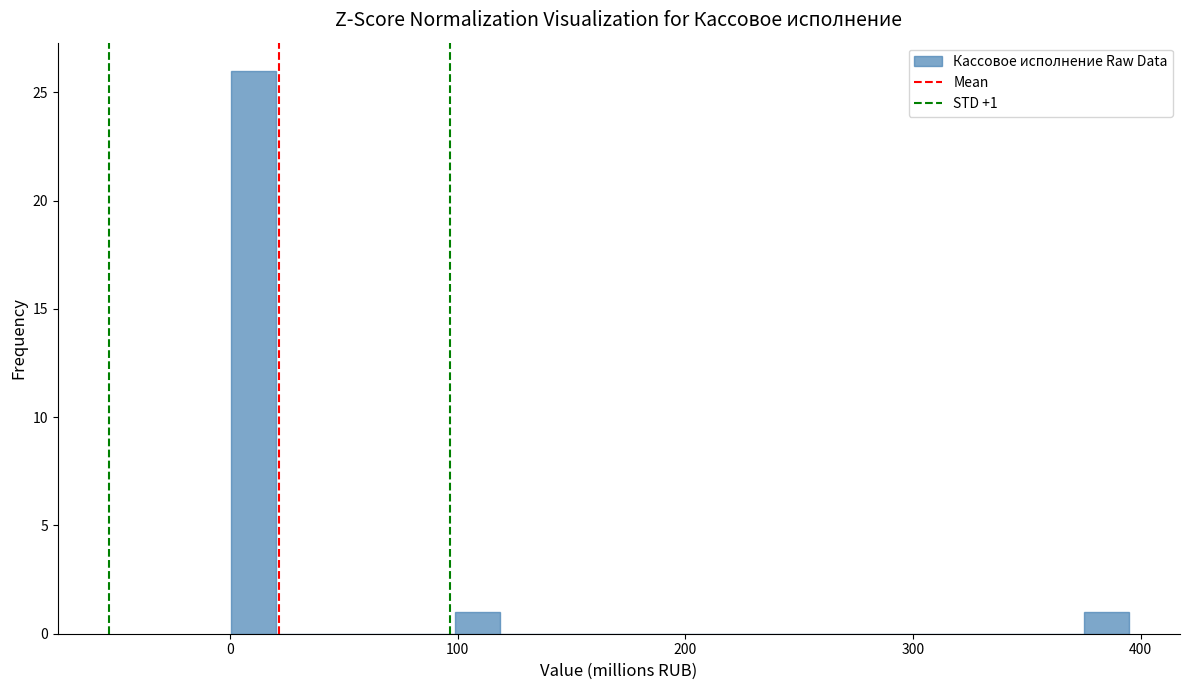

Around what value on the x-axis is the tallest bar? Give the approximate position of its centre, as read against the axis.

10